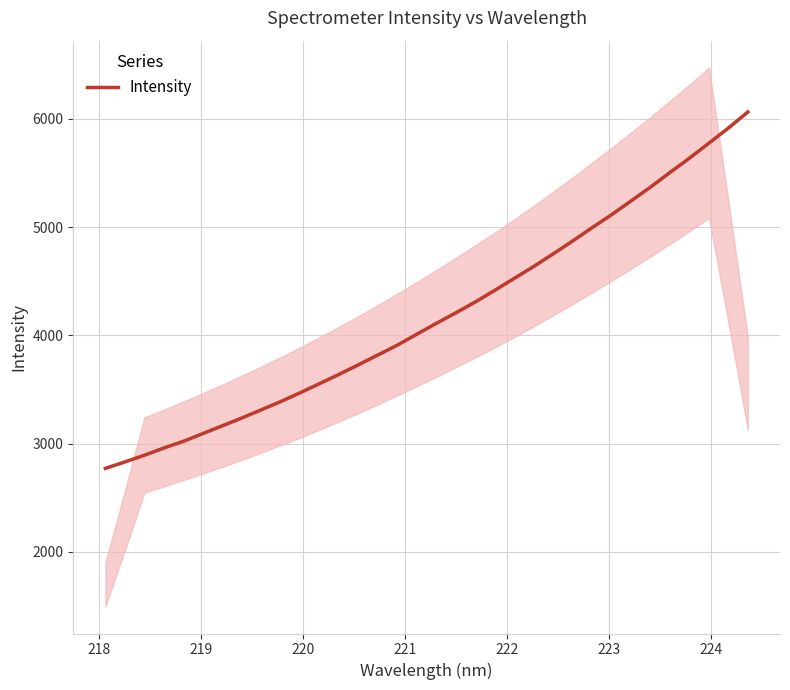

What is the maximum value shown in the chart?

6064.7